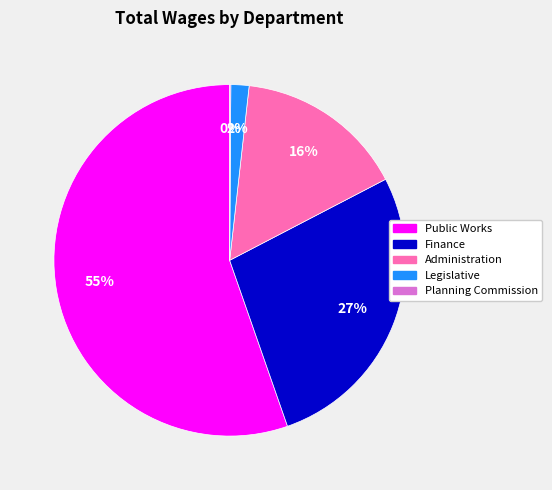

What is the majority slice?

Public Works